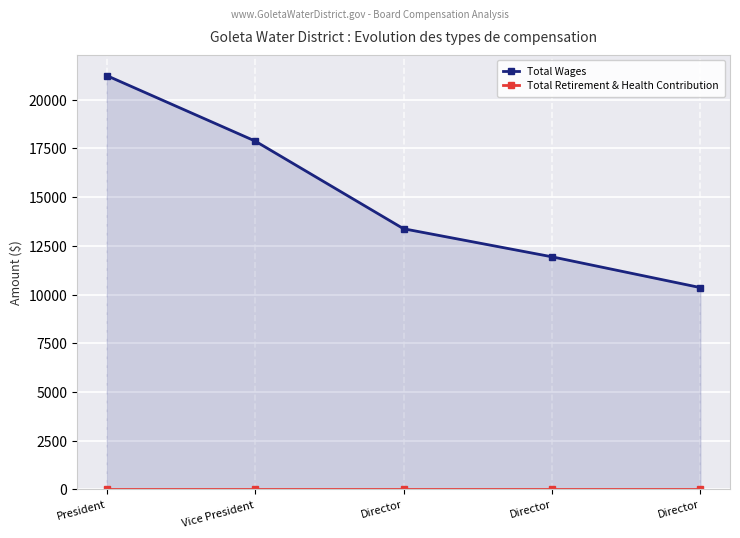

True or false: Total Wages has more than 0 points higher than both neighbors.

False